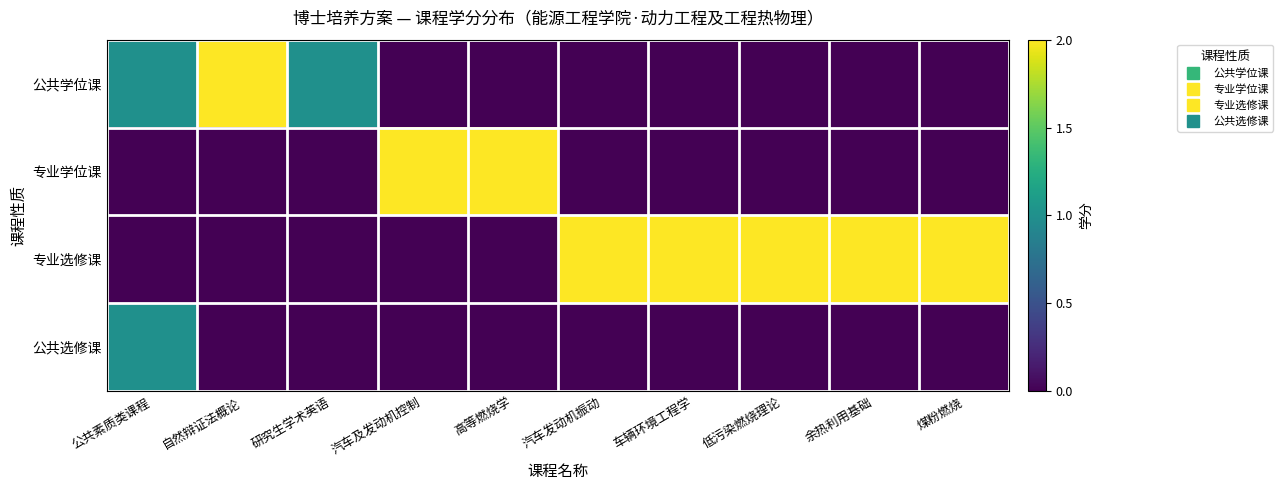

What is the spread (max minus min) of values at 公共素质类课程?

1